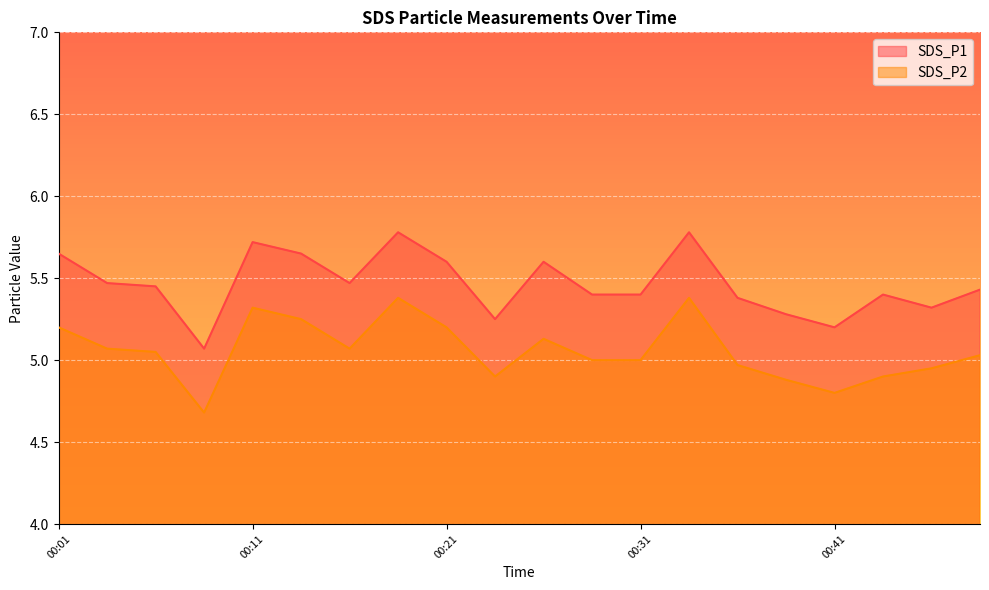

Which series has the largest range (max minus min)?

SDS_P1